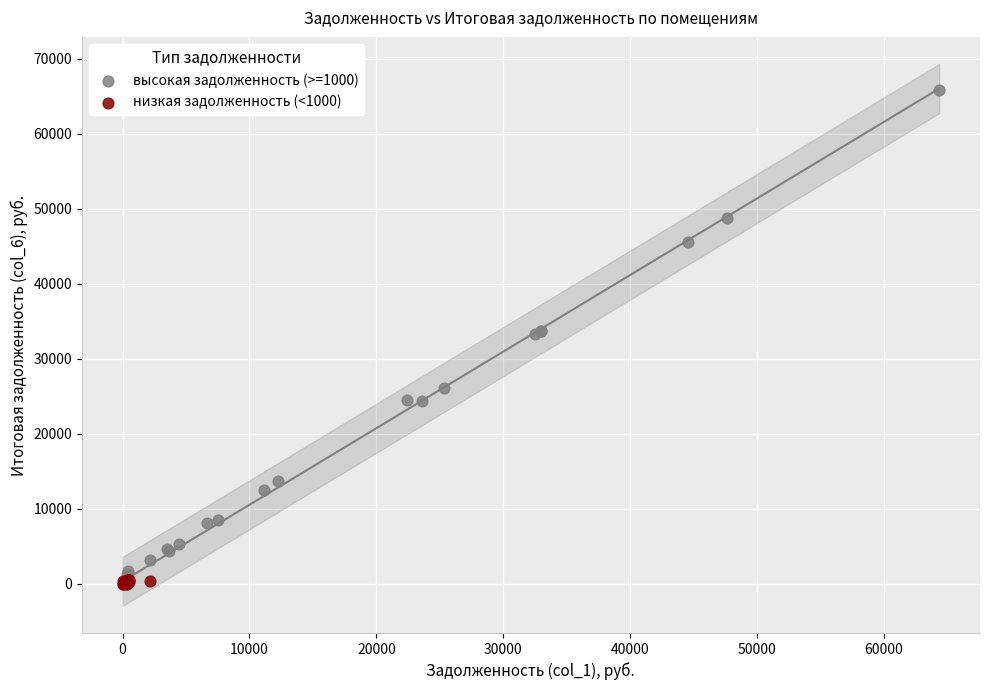

Which series has the largest Y range (max minus min)?

высокая задолженность (>=1000)